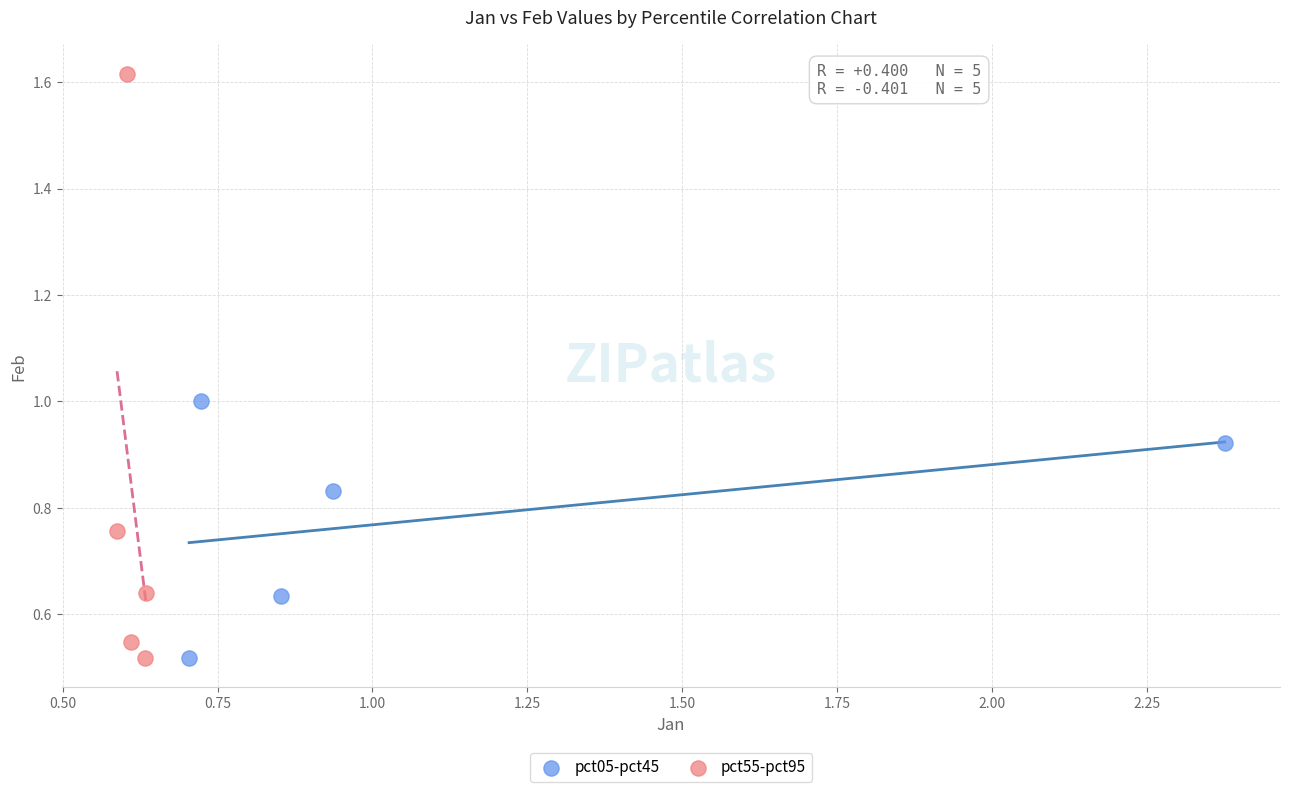

Which series has the widest spread of Y values?

pct55-pct95